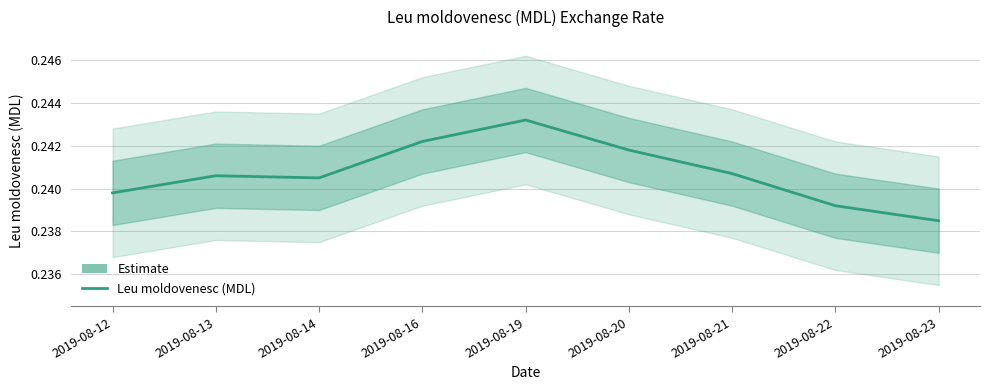

How many interior local valleys (lower than both neighbors) does the data have?

1